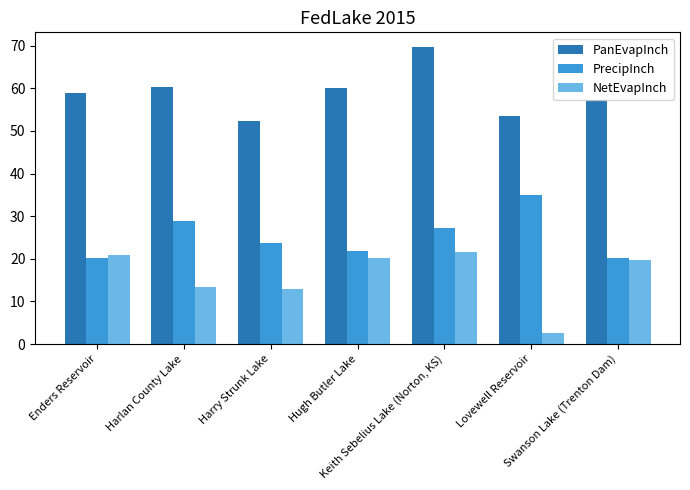

What is the difference between the maximum and minimum values in the PanEvapInch series?

17.3